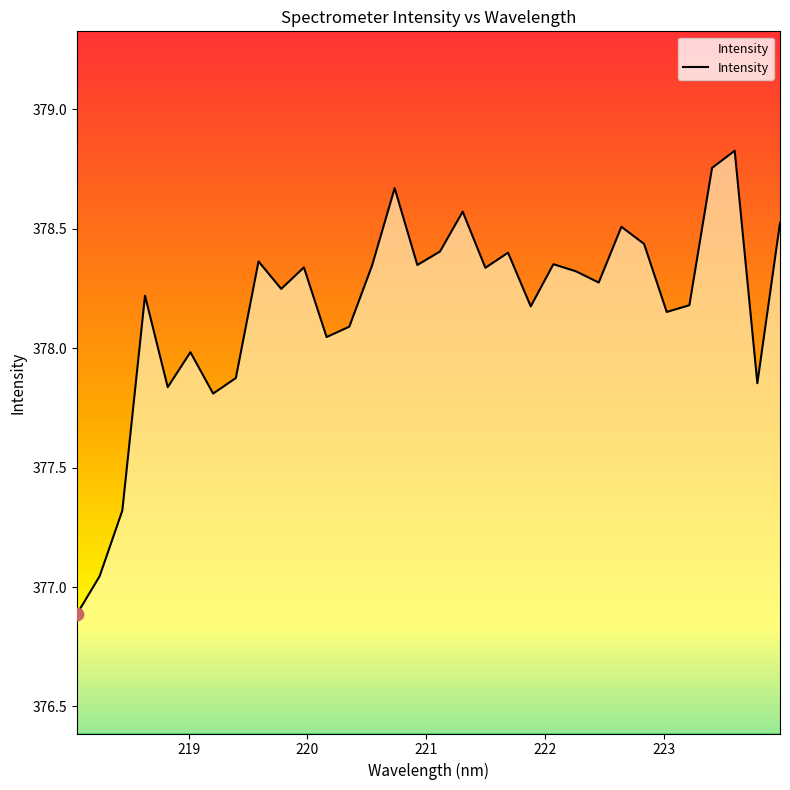

What is the minimum value shown in the chart?

376.9